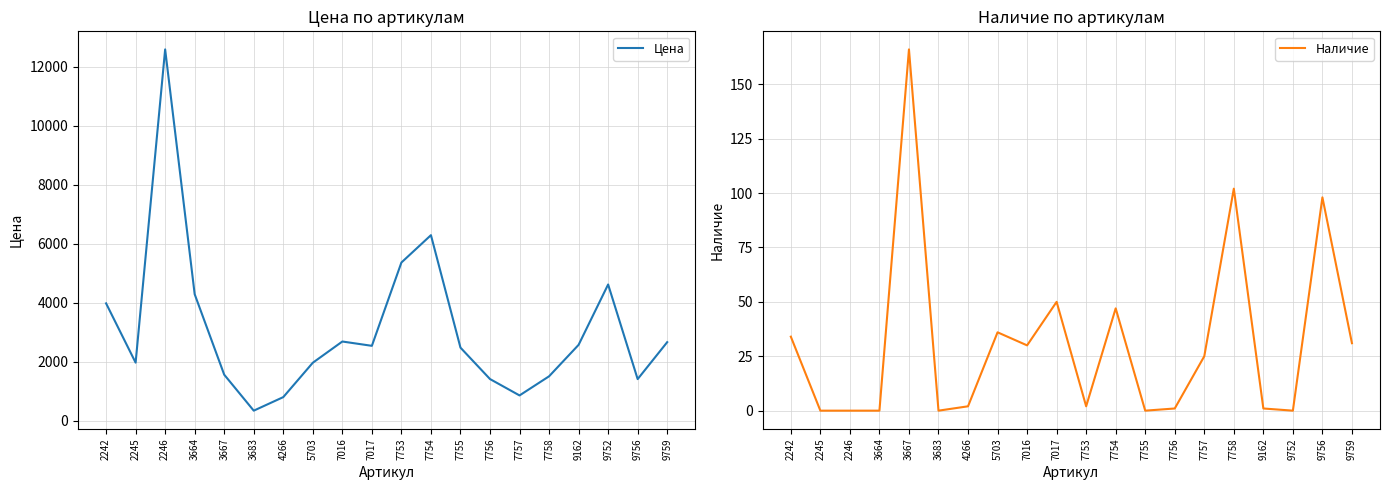

What are all the series names shown in the legend?

Цена, Наличие